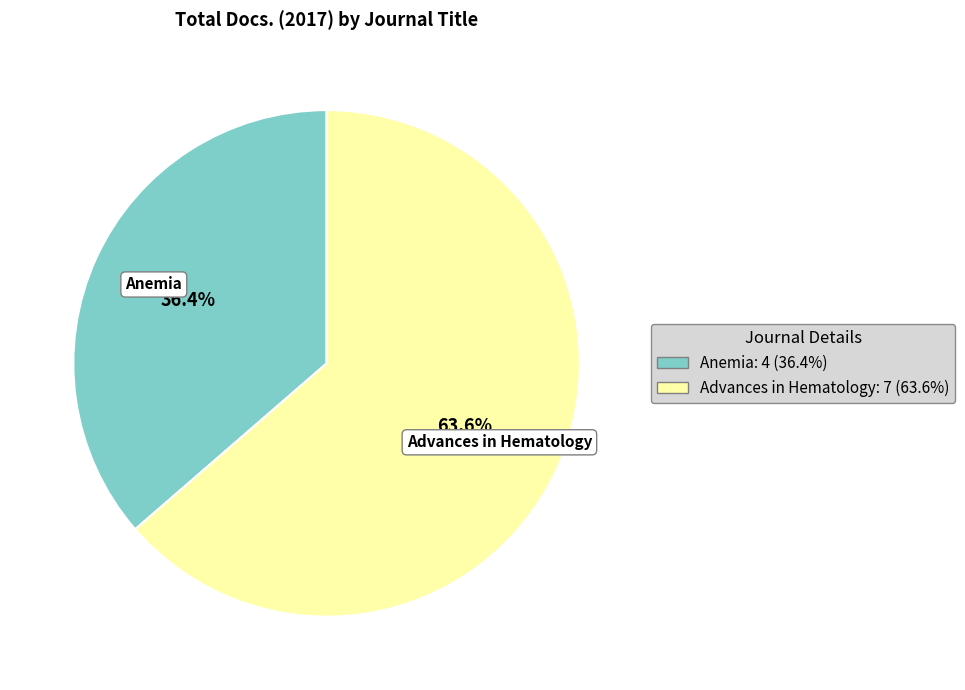

Which slice is the smallest?

Anemia